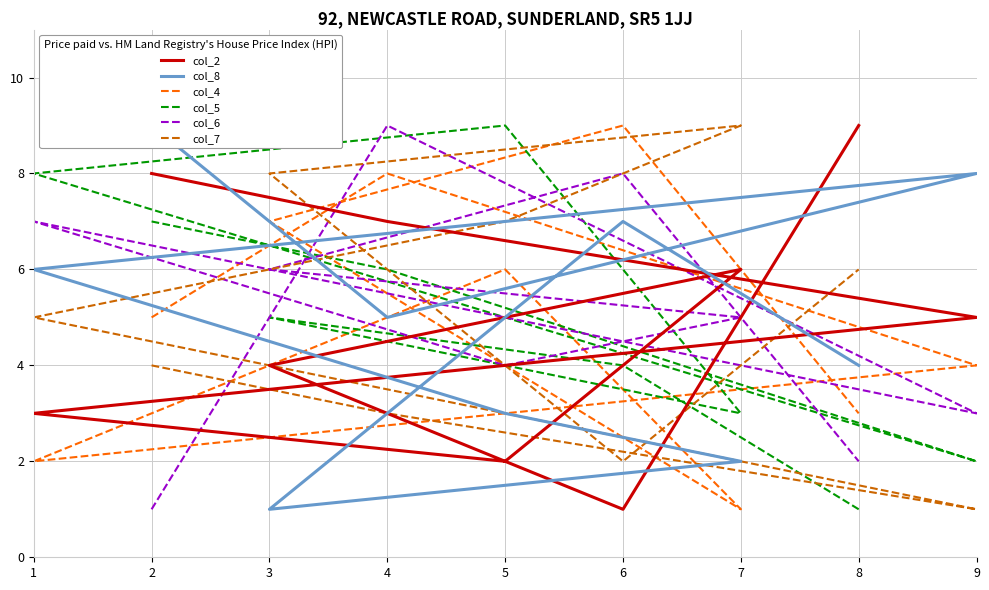

Read the col_8 value at 9.

8